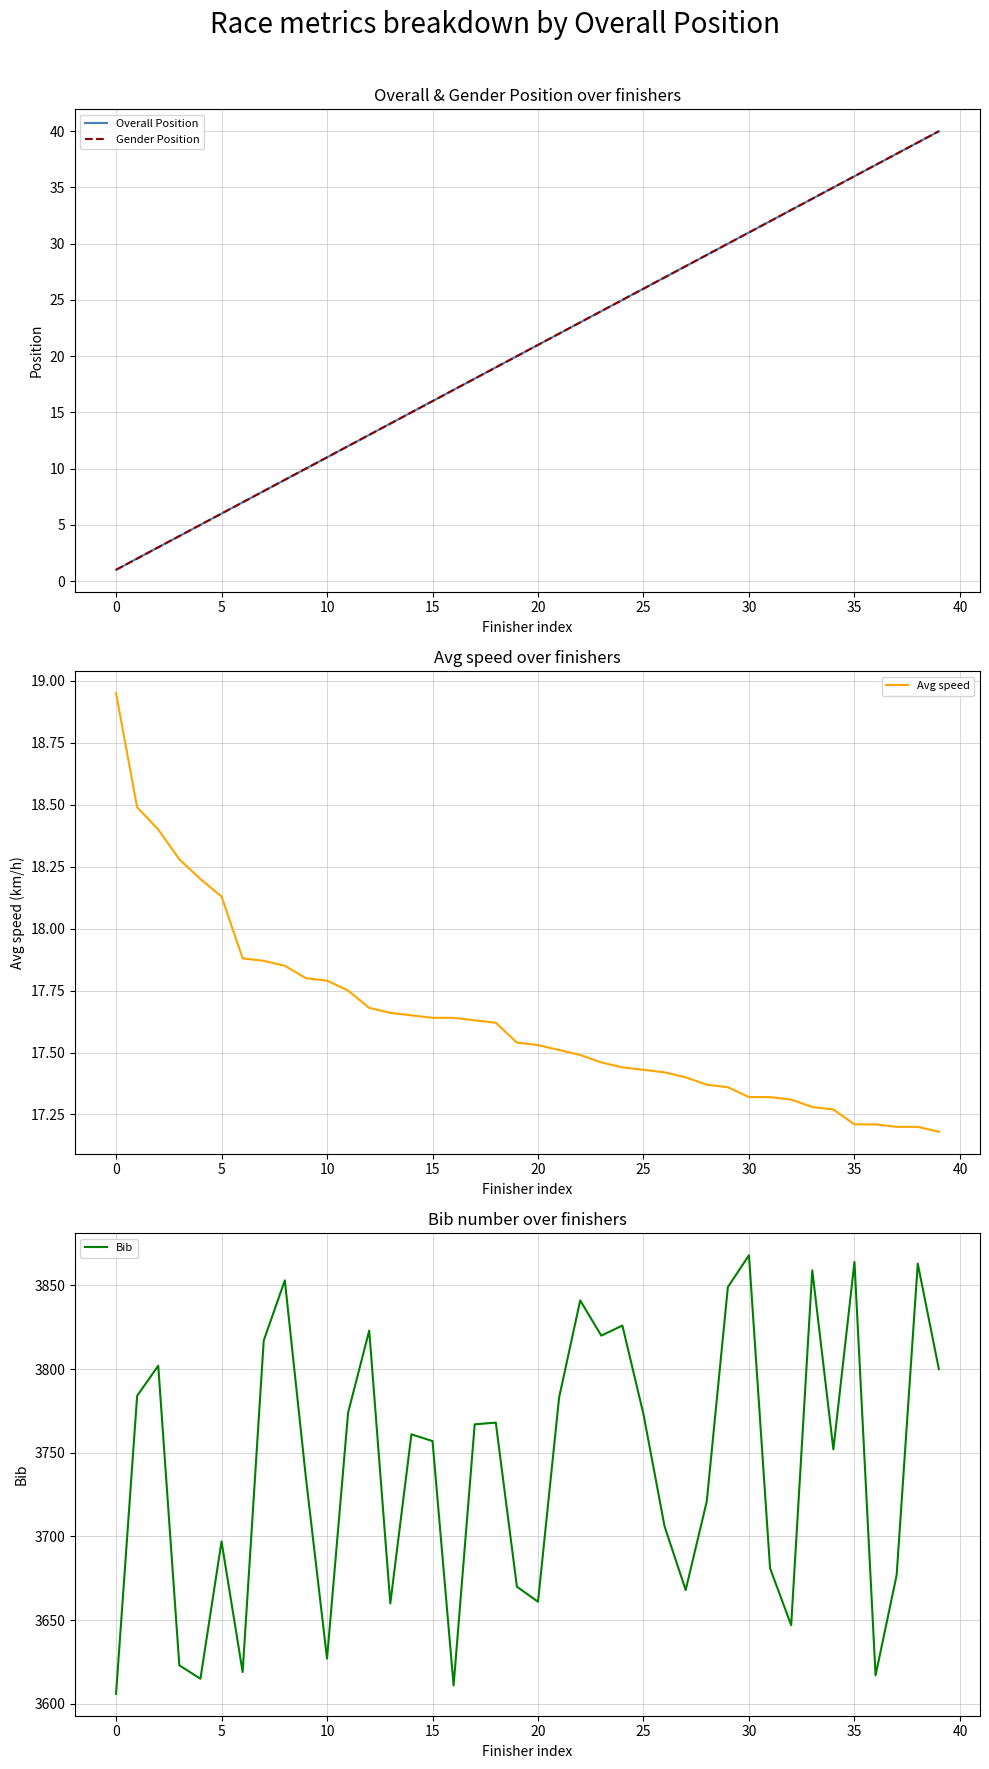

At which category is the sum across all series the highest?

38